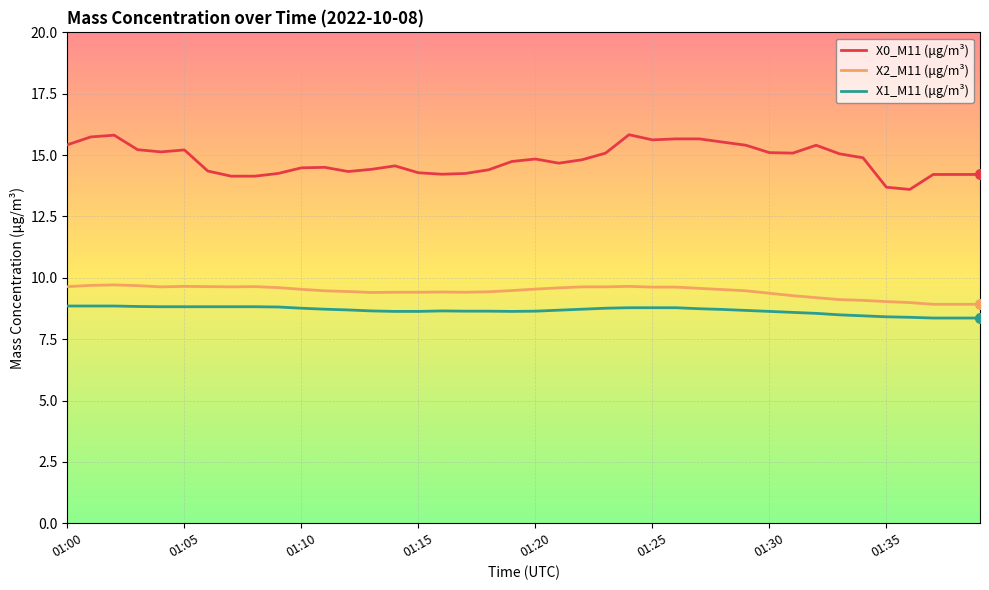

What is the difference between the maximum and minimum values in the X0_M11 (μg/m³) series?

2.2